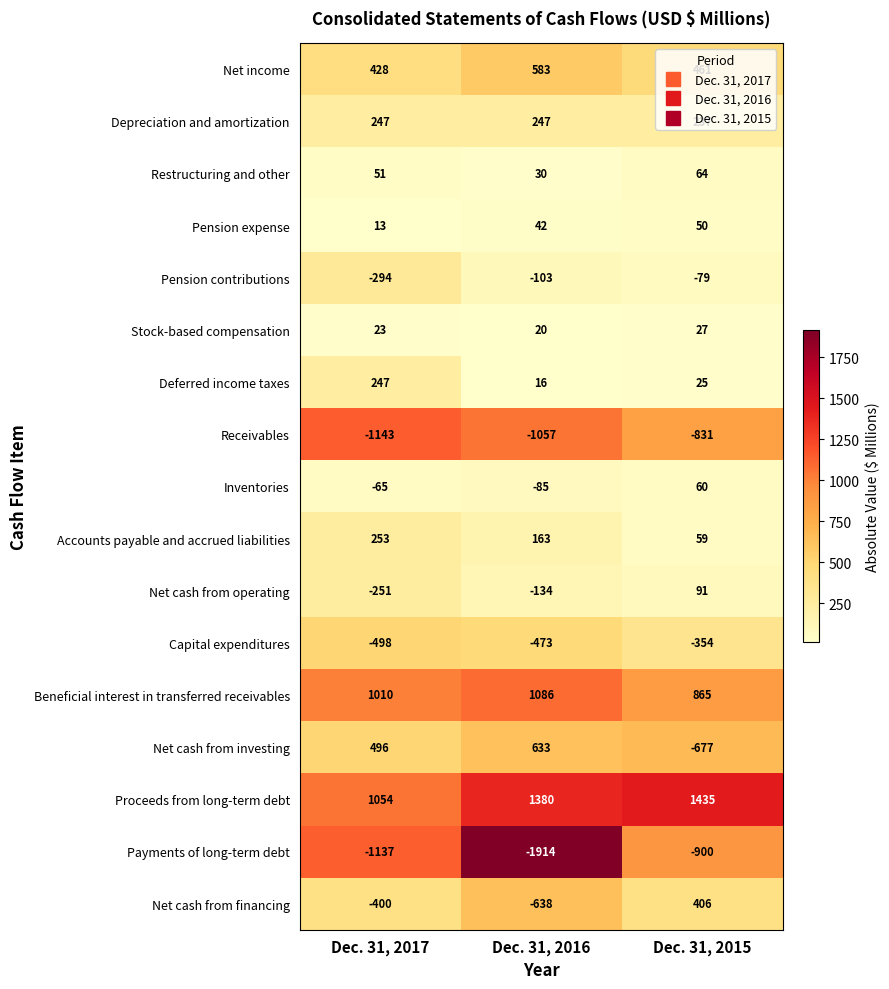

Is it true that Receivables equals -412 at Dec. 31, 2016?

False